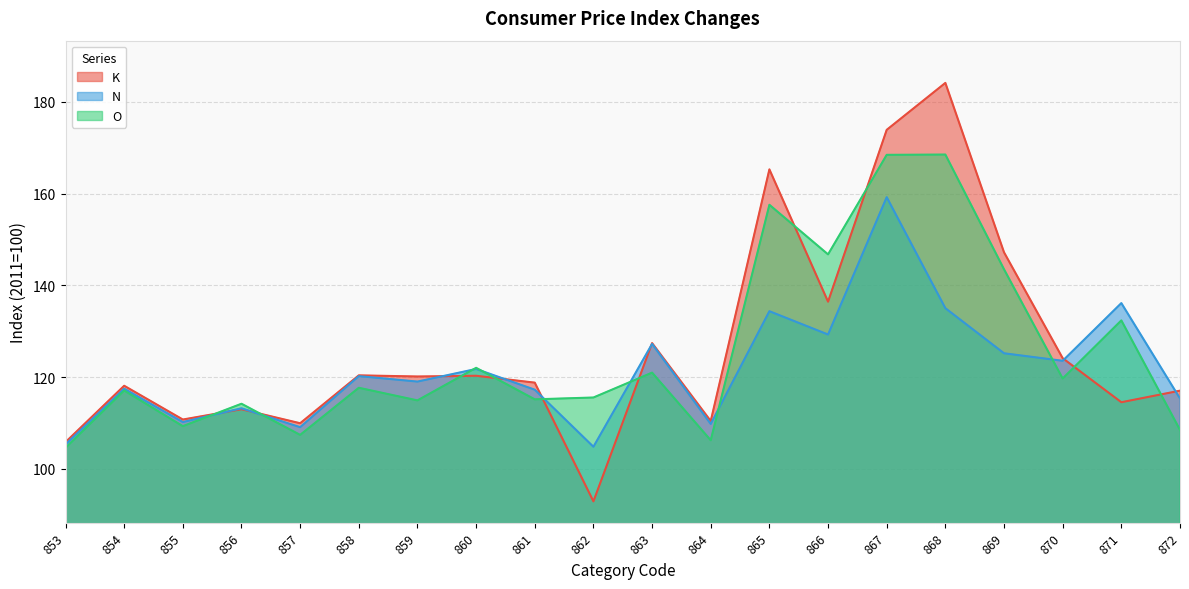

Reading right to left, transcribe all the data shown in this chart.

K: 117.0	114.5	124.1	147.2	184.1	173.9	136.4	165.3	110.4	127.4	92.9	118.8	120.3	120.1	120.4	110.0	113.0	110.8	118.1	105.8
N: 115.3	136.1	123.6	125.2	135.0	159.2	129.3	134.4	109.8	127.2	104.8	117.3	121.8	119.0	120.2	109.1	113.2	110.2	117.5	105.3
O: 108.5	132.4	119.7	143.5	168.5	168.5	146.8	157.6	106.2	121.0	115.6	115.2	122.0	114.9	117.7	107.4	114.2	109.3	117.1	104.6